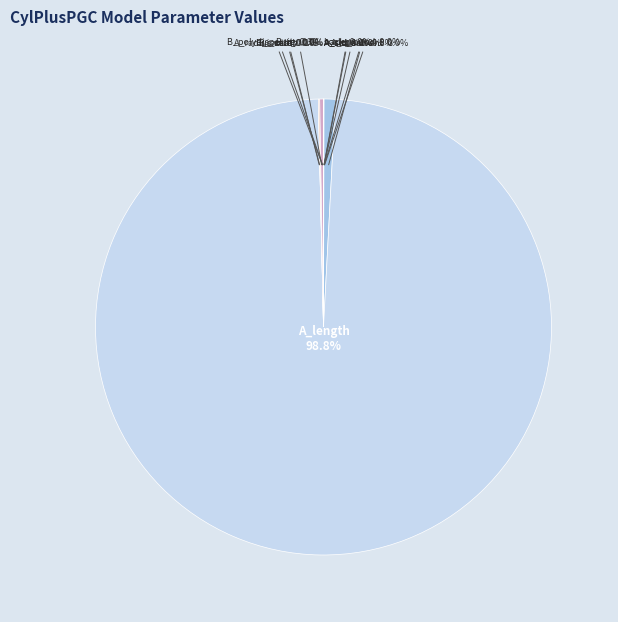

Is A_length the majority of the pie?

Yes